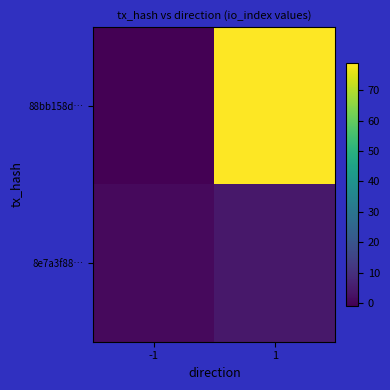

Reading left to right, what are all the values shown in this chart?

88bb158d…: -1=-1	1=79
8e7a3f88…: -1=1	1=4